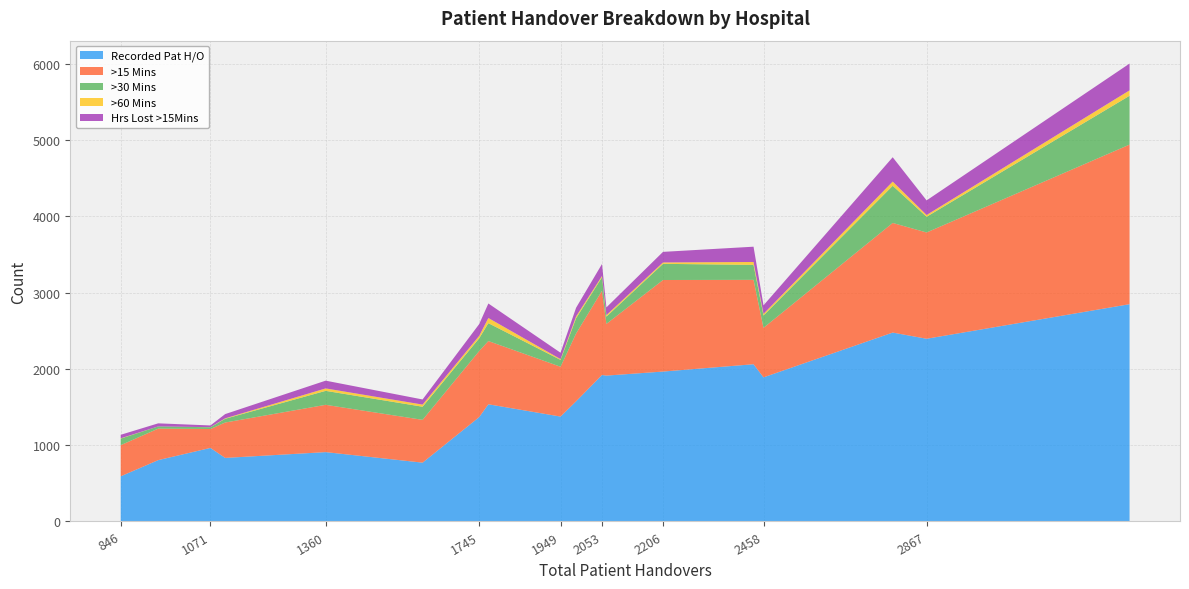

Reading left to right, extract all data points from this chart.

Recorded Pat H/O: Tunbridge Wells=1912.0	Frimley Park=1920.0	Maidstone=964.0	Darent Valley=1536.0	William Harvey=2061.0	East Surrey=2476.0	Medway=2395.0	Epsom General=804.0	St Richards=1368.0	St Peters Chertsey=1889.0	Kent & Canterbury=833.0	QEQM=1375.0	Worthing=1965.0	Royal Sussex=2848.0	Conquest=1575.0	Royal Surrey=909.0	Princess Royal=592.0	Eastbourne DGH=771.0
>15 Mins: Tunbridge Wells=678.0	Frimley Park=1104.0	Maidstone=248.0	Darent Valley=829.0	William Harvey=1106.0	East Surrey=1437.0	Medway=1393.0	Epsom General=413.0	St Richards=866.0	St Peters Chertsey=649.0	Kent & Canterbury=464.0	QEQM=653.0	Worthing=1200.0	Royal Sussex=2092.0	Conquest=889.0	Royal Surrey=620.0	Princess Royal=408.0	Eastbourne DGH=561.0
>30 Mins: Tunbridge Wells=95.0	Frimley Park=177.0	Maidstone=23.0	Darent Valley=234.0	William Harvey=196.0	East Surrey=487.0	Medway=206.0	Epsom General=29.0	St Richards=167.0	St Peters Chertsey=162.0	Kent & Canterbury=49.0	QEQM=90.0	Worthing=212.0	Royal Sussex=640.0	Conquest=200.0	Royal Surrey=183.0	Princess Royal=86.0	Eastbourne DGH=172.0
>60 Mins: Tunbridge Wells=20.0	Frimley Park=17.0	Maidstone=1.0	Darent Valley=68.0	William Harvey=38.0	East Surrey=55.0	Medway=23.0	Epsom General=0.0	St Richards=32.0	St Peters Chertsey=21.0	Kent & Canterbury=6.0	QEQM=10.0	Worthing=18.0	Royal Sussex=71.0	Conquest=24.0	Royal Surrey=32.0	Princess Royal=4.0	Eastbourne DGH=28.0
Hrs Lost >15Mins: Tunbridge Wells=101.0	Frimley Park=157.0	Maidstone=22.6	Darent Valley=190.1	William Harvey=200.6	East Surrey=319.1	Medway=191.4	Epsom General=40.2	St Richards=154.2	St Peters Chertsey=111.9	Kent & Canterbury=55.6	QEQM=83.7	Worthing=138.9	Royal Sussex=351.1	Conquest=113.4	Royal Surrey=101.7	Princess Royal=46.1	Eastbourne DGH=67.2